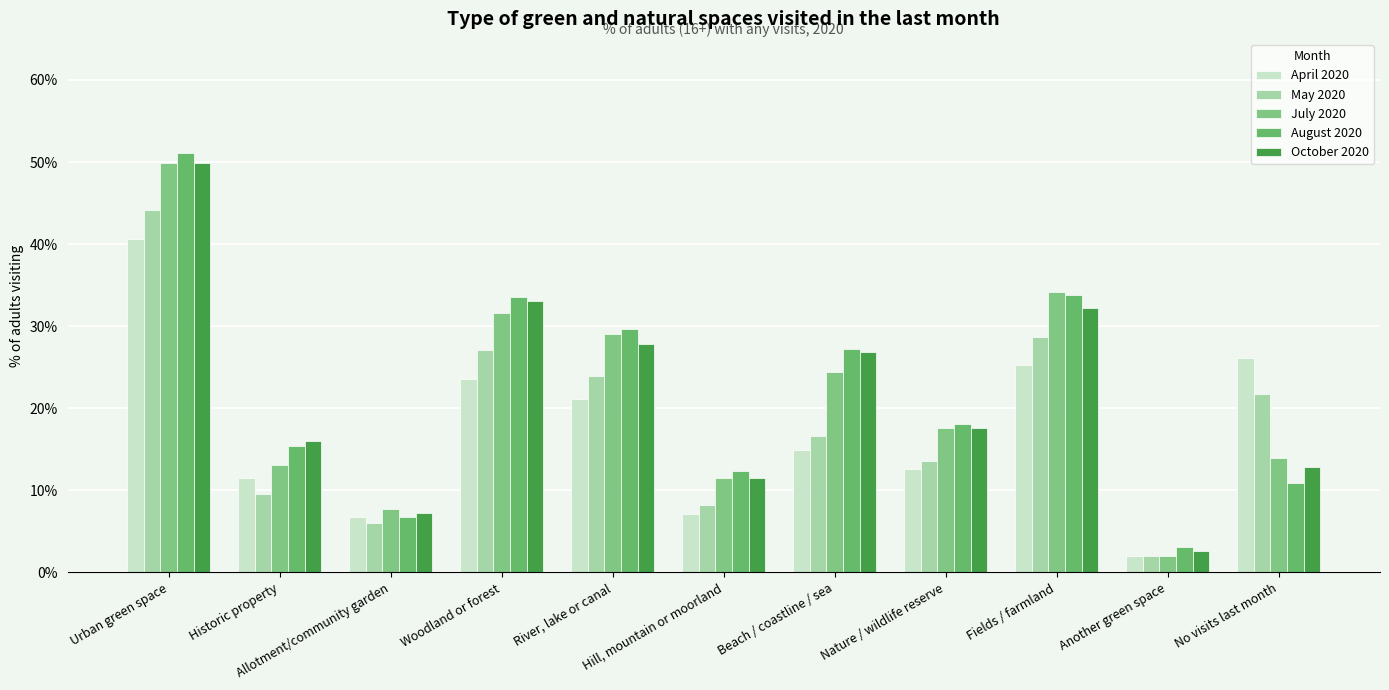

Is the value of August 2020 at Fields / farmland greater than the value of July 2020 at River, lake or canal?

Yes